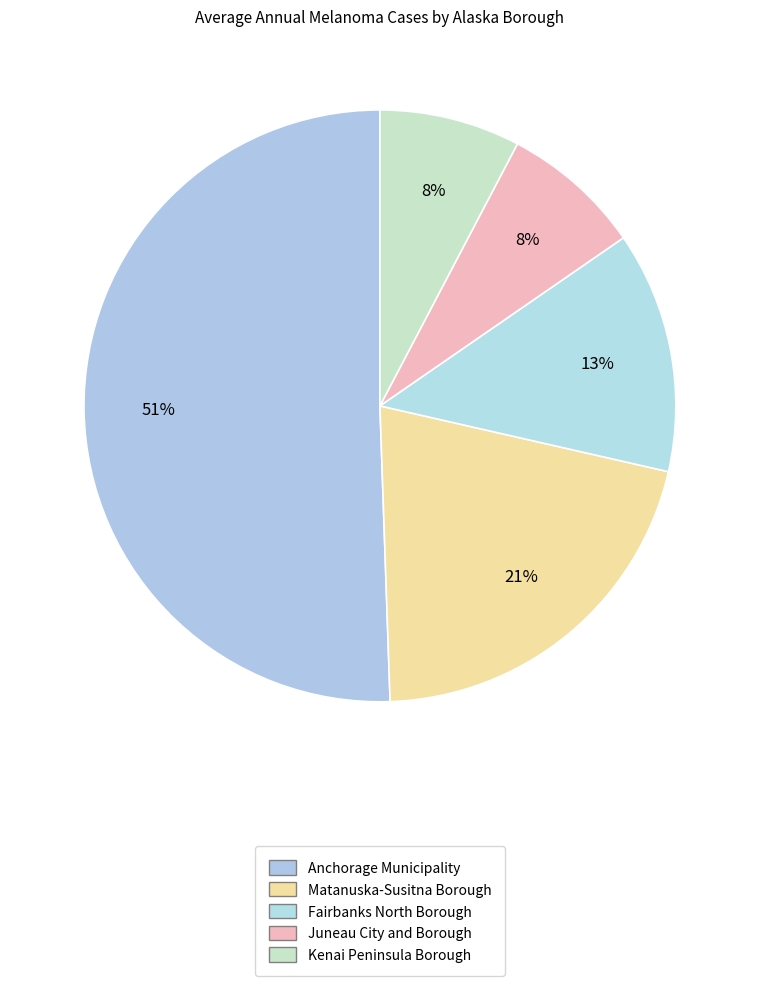

To the nearest percent, what is the average slice percentage?

20%